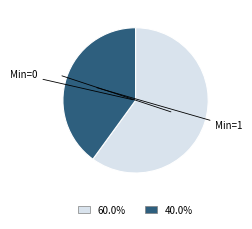

Is there a majority slice in this chart?

Yes